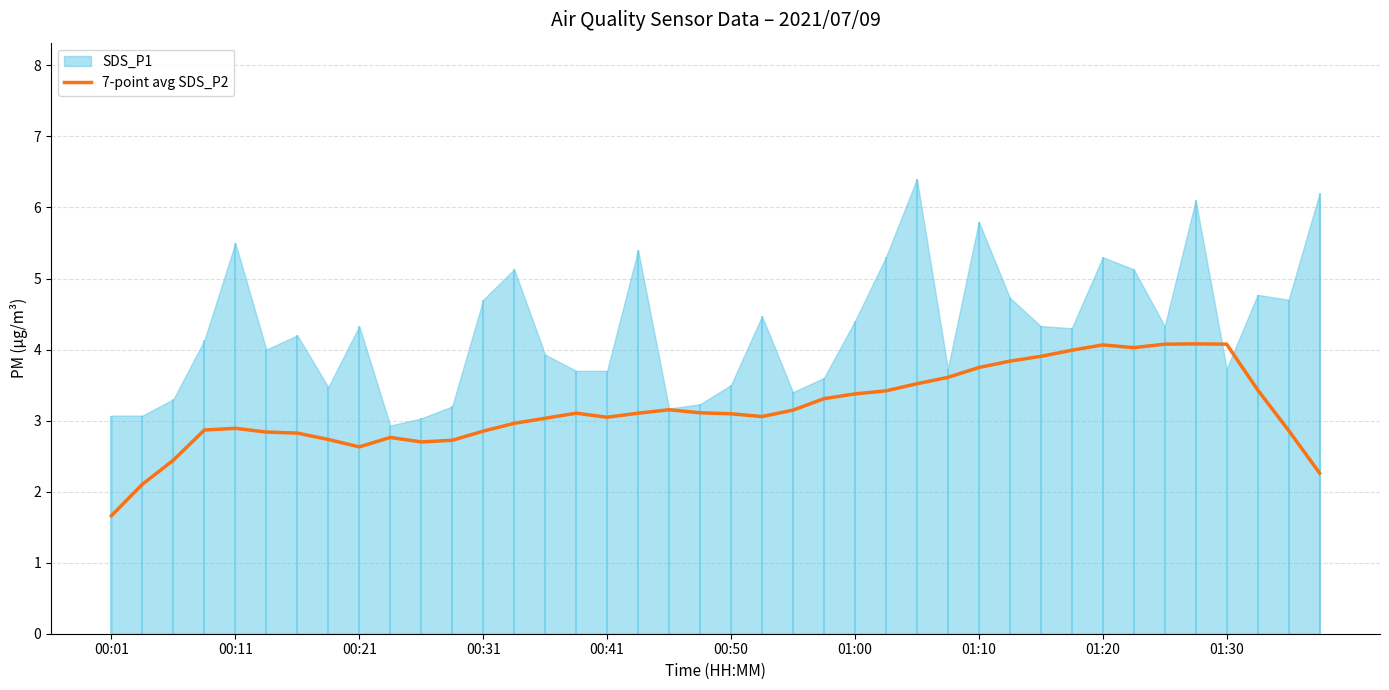

True or false: the data shows 7.1 at 31.

False